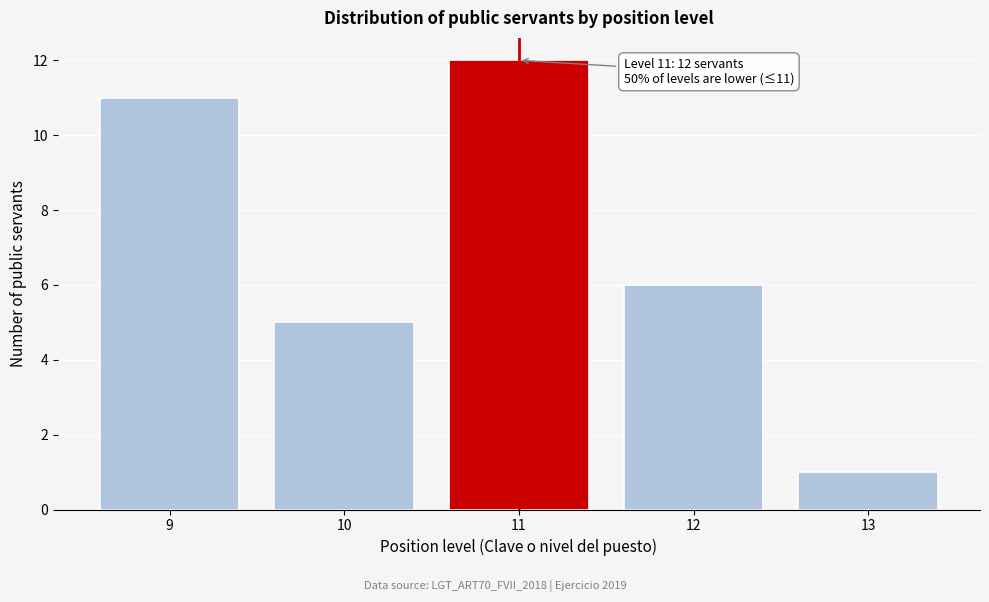

Reading right to left, extract all data points from this chart.

13=1	12=6	11=12	10=5	9=11